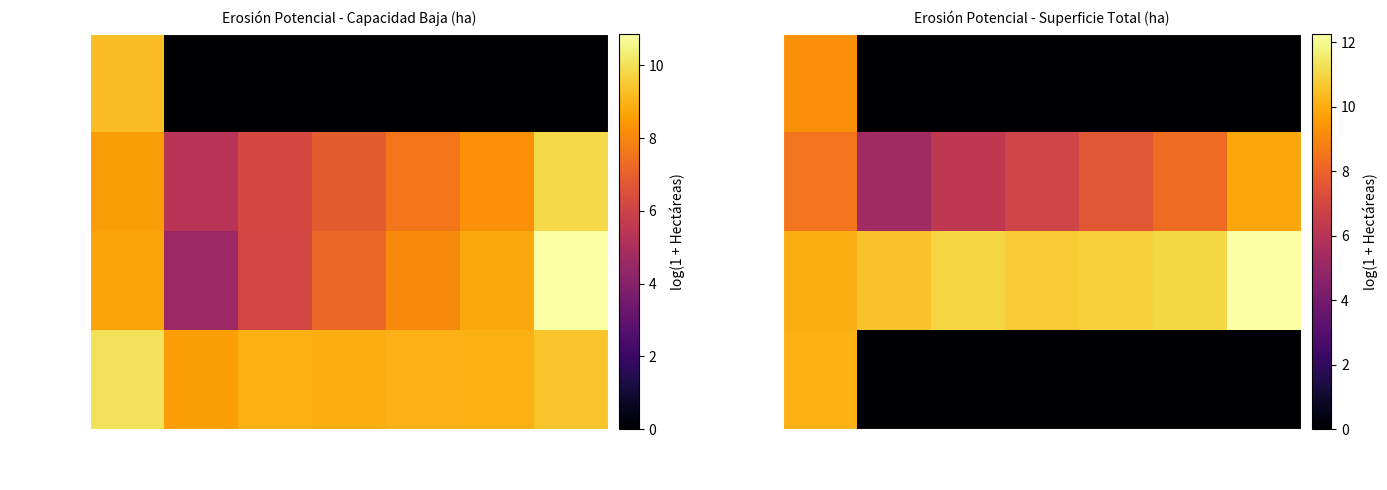

At 5 a 10, list the series in order from largest to smallest.

LA RIOJA, LA PALMA, LA GOMERA, LANZAROTE